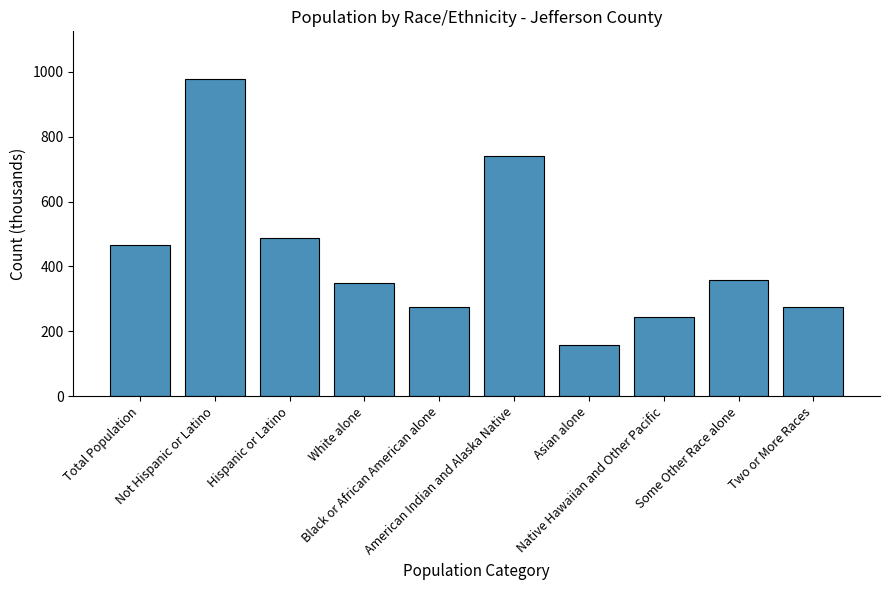

What is the value of the 1st bar from the left?

466